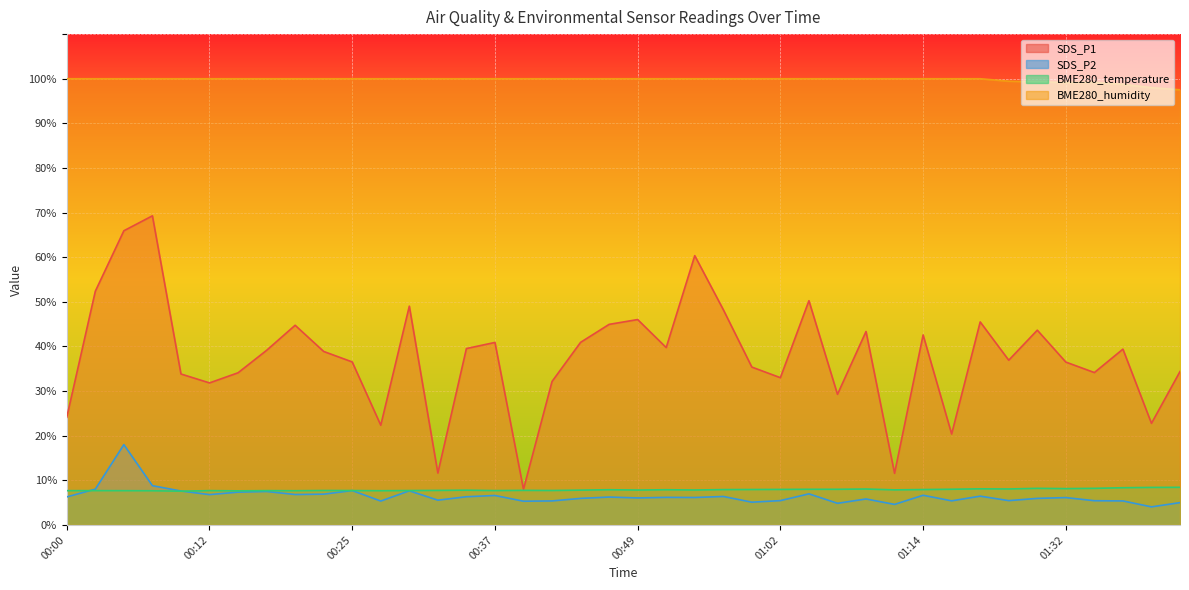

After their last crossing, which series has the higher values: BME280_temperature or SDS_P2?

BME280_temperature